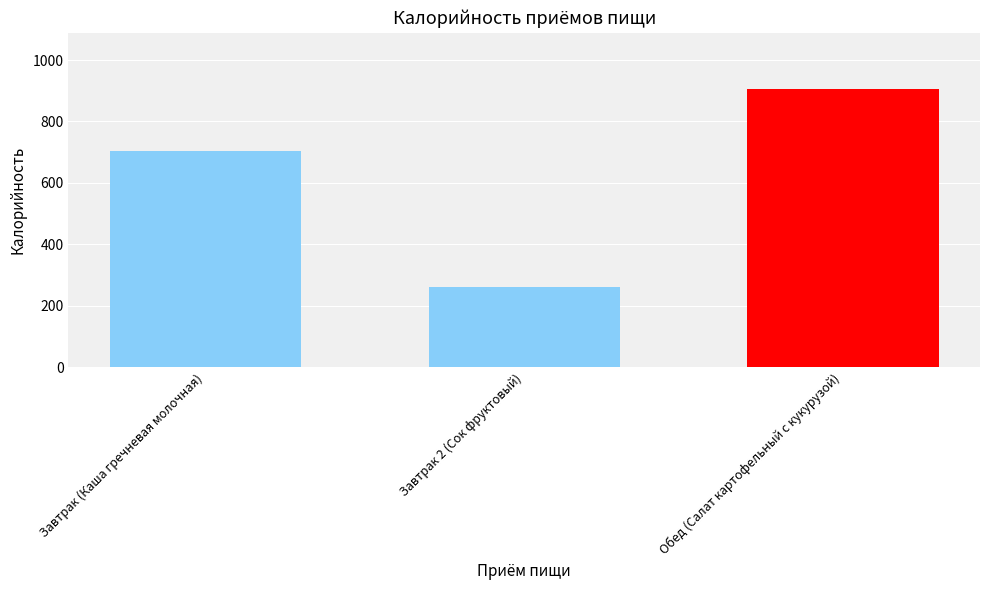

Which label corresponds to the largest value in the chart?

Обед (Салат картофельный с кукурузой)